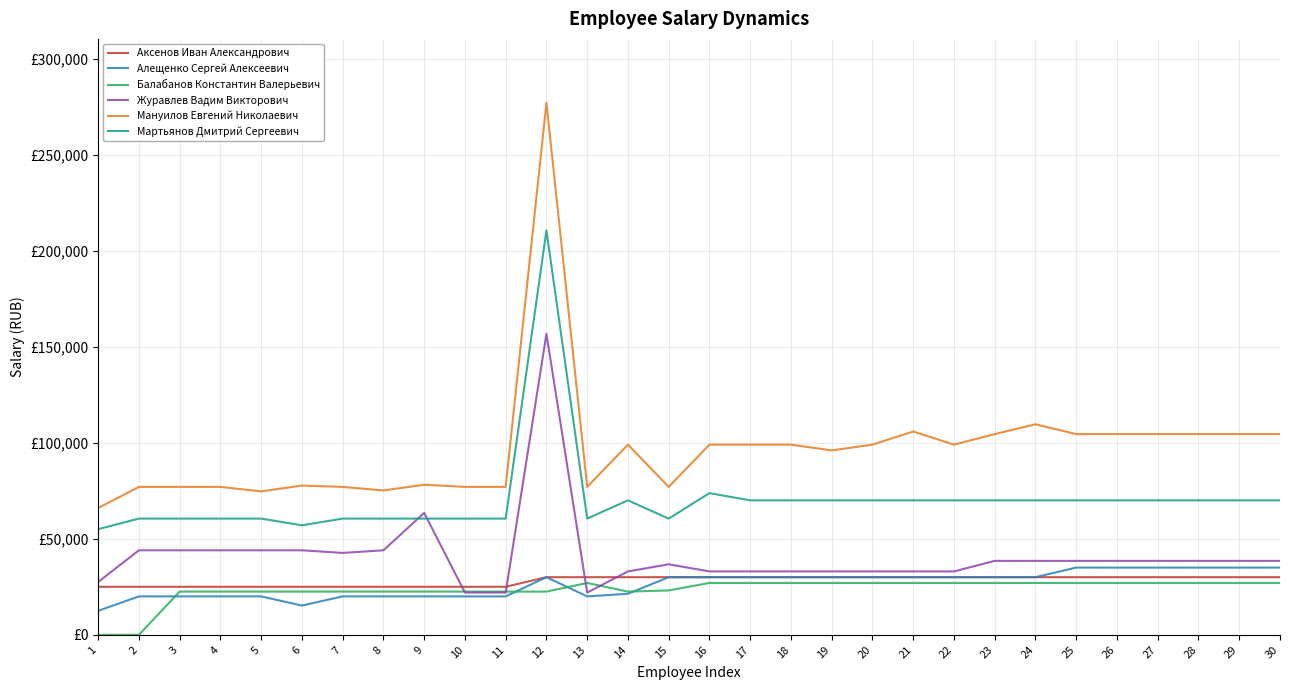

Which category has the highest value across all series?

12